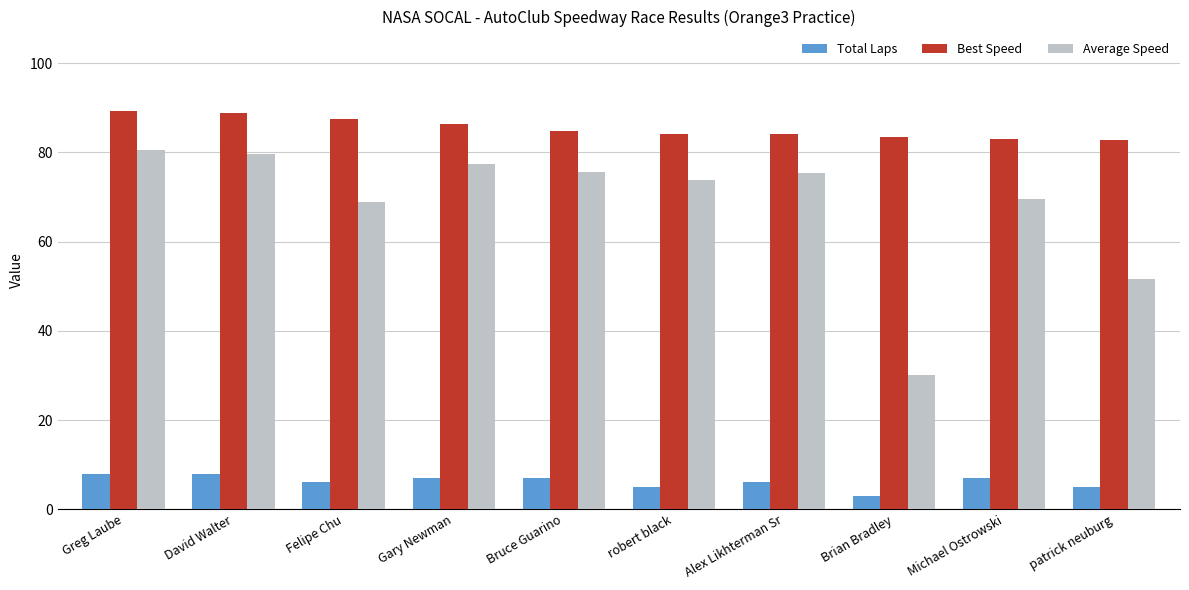

What is the approximate value of Total Laps at Michael Ostrowski?

7.0